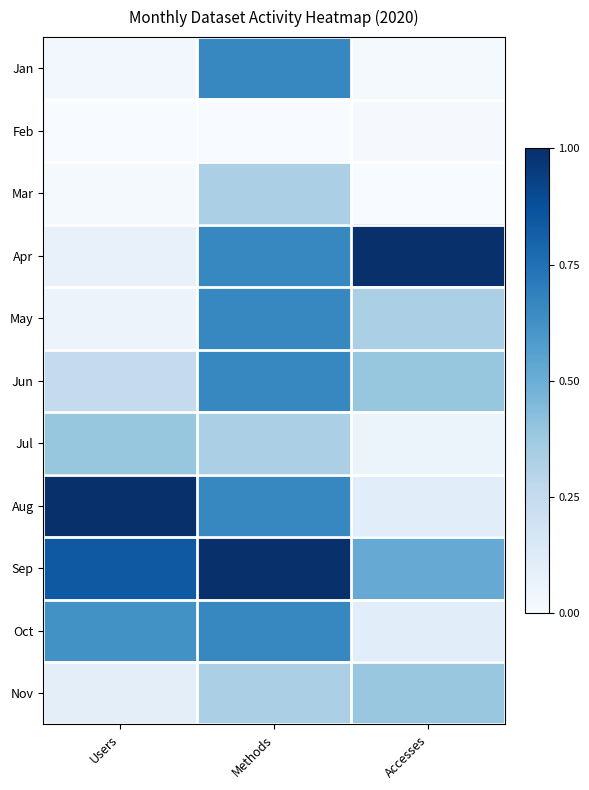

How many categories are shown in the chart?

3